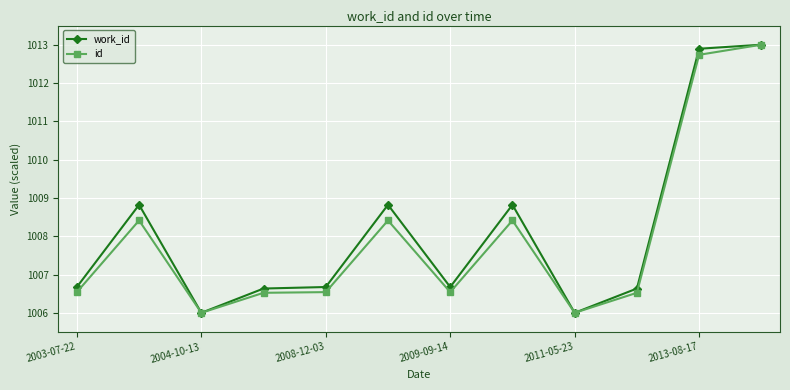

How many series are shown in this chart?

2